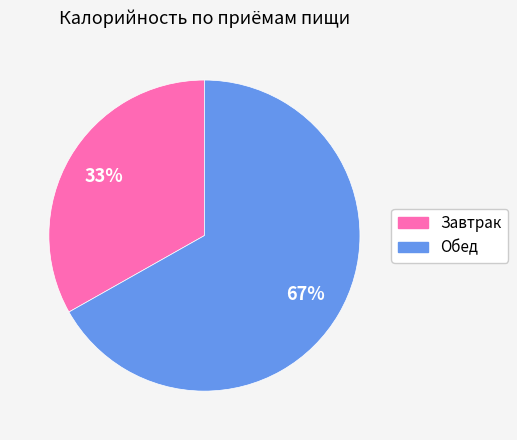

How many segments does this pie chart have?

2